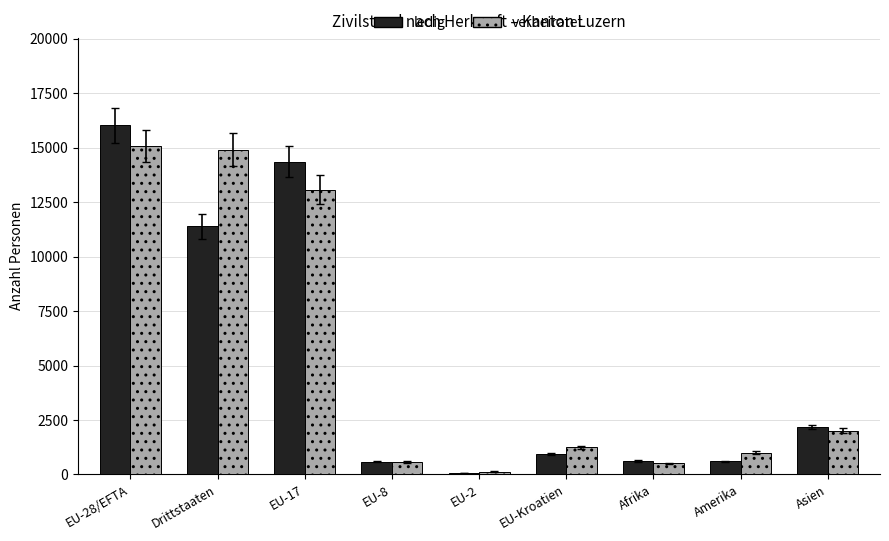

At which category is the sum across all series the highest?

EU-28/EFTA